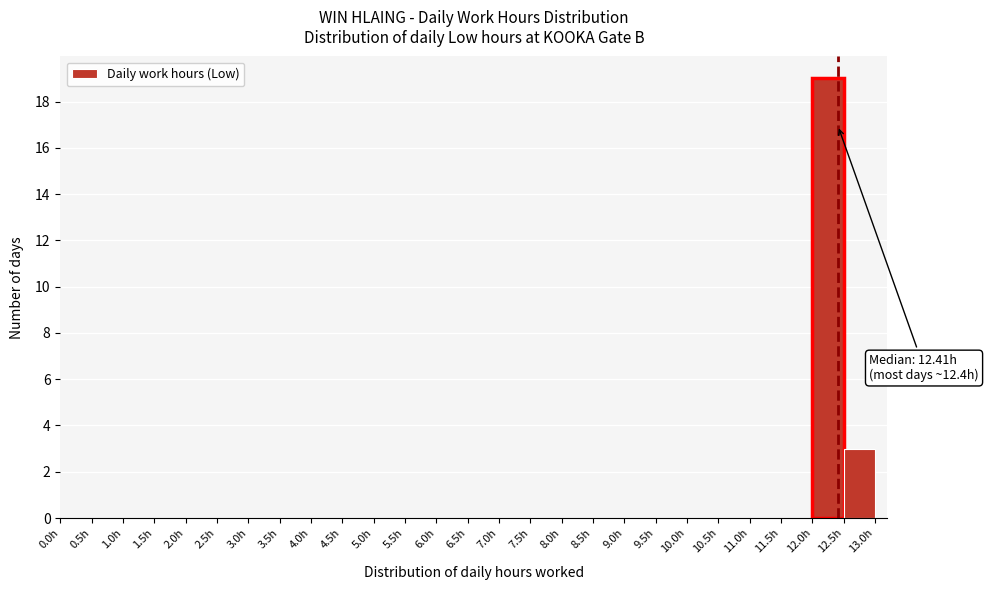

Over which range of the x-axis is the bar tallest?

12.0 to 12.5